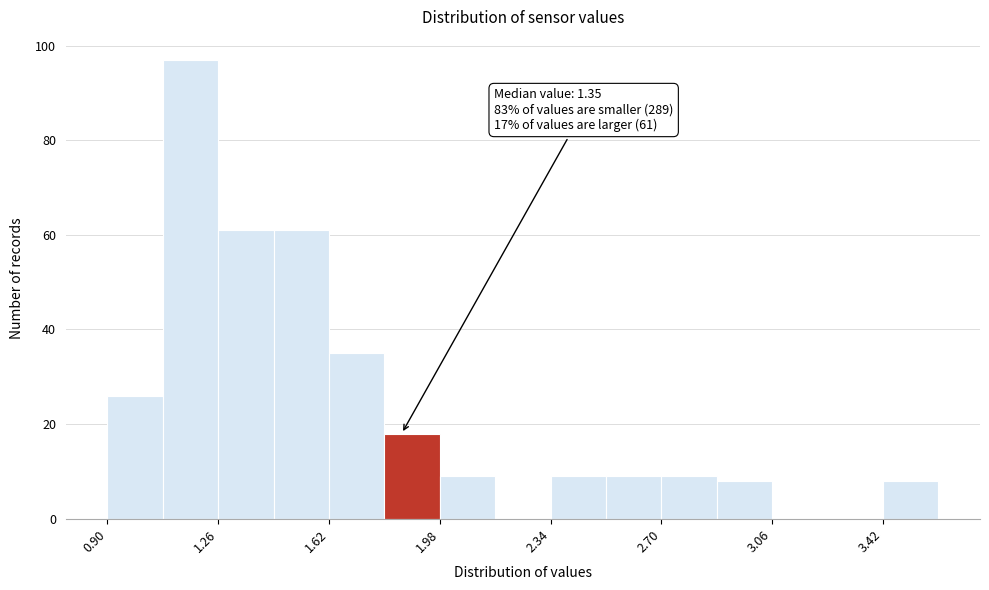

Read against the x-axis, roughly where is the centre of the tallest bar?

1.15